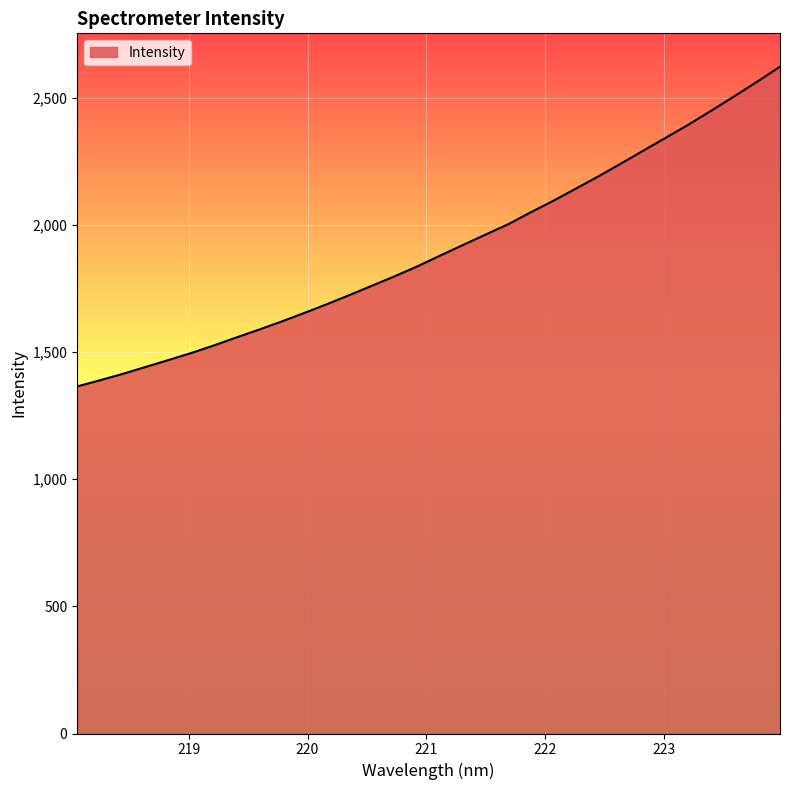

How many distinct data groups are displayed?

1